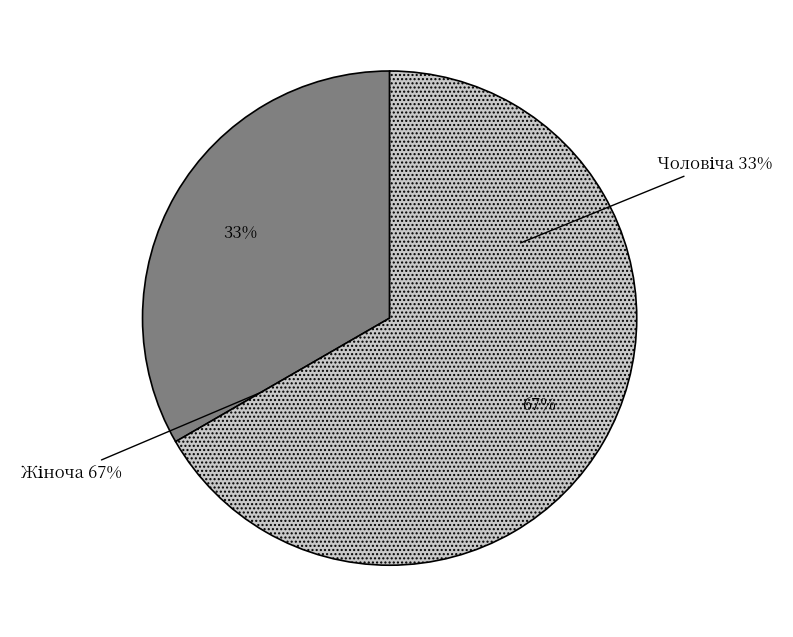

To the nearest percent, what percentage of the pie is Чоловіча?

33%